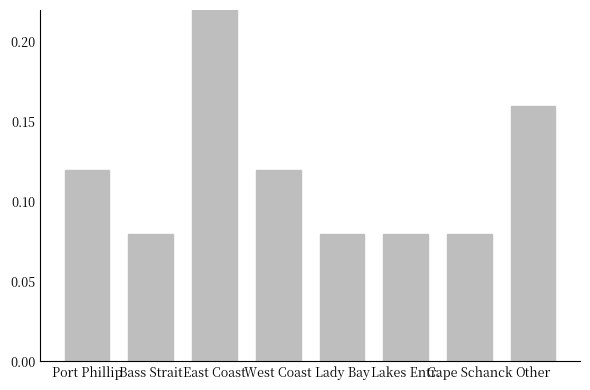

Is it true that the value at Cape Schanck is 0.1?

True